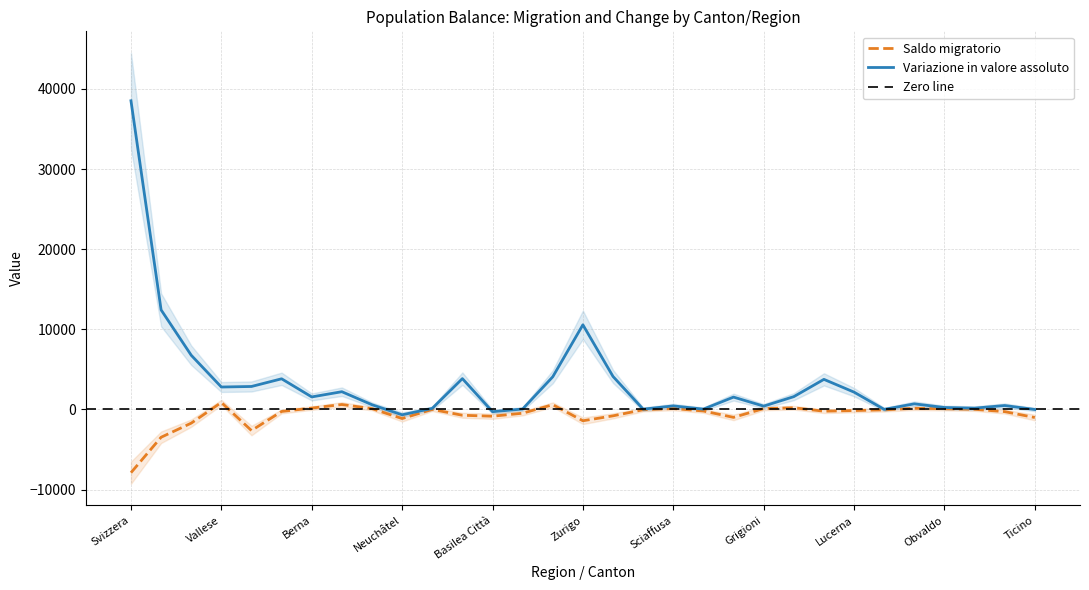

What is the difference between the Variazione in valore assoluto values at Espace Mittelland and Obvaldo?

3584